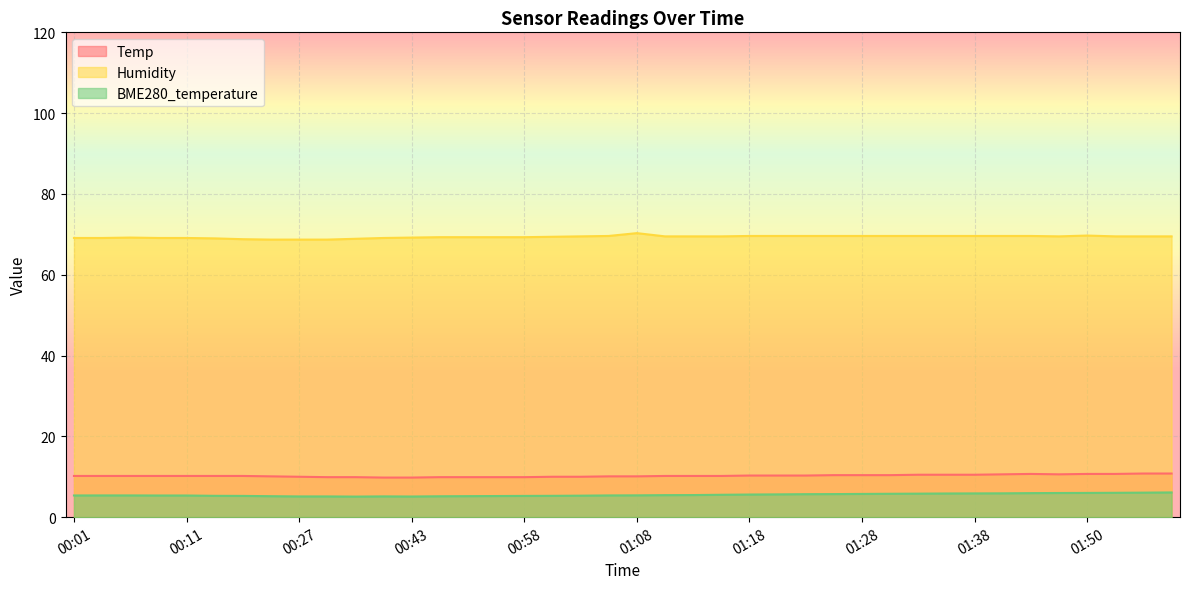

What is the value of the BME280_temperature point at the 39th from the left?

6.1